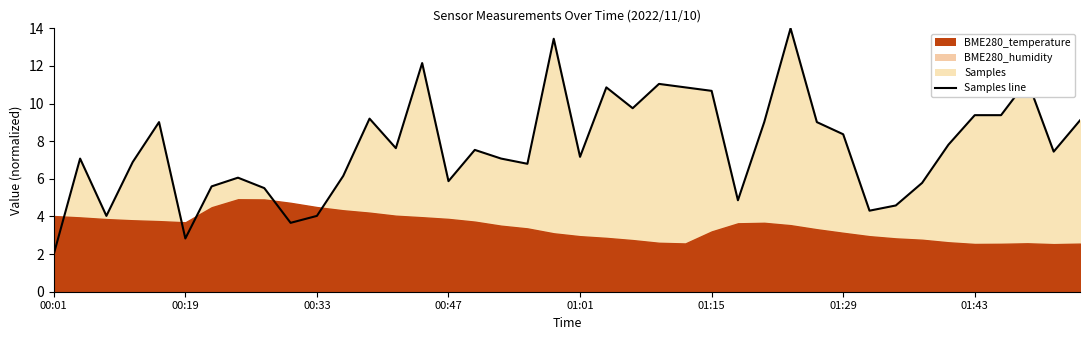

List the labels in order of value, largest first.

28, 19, 14, 37, 23, 21, 24, 25, 22, 35, 36, 12, 39, 01:01, 27, 29, 30, 34, 13, 16, 38, 20, 00:19, 17, 00:47, 18, 11, 01:43, 15, 33, 01:29, 8, 26, 32, 31, 00:33, 10, 9, 01:15, 00:01